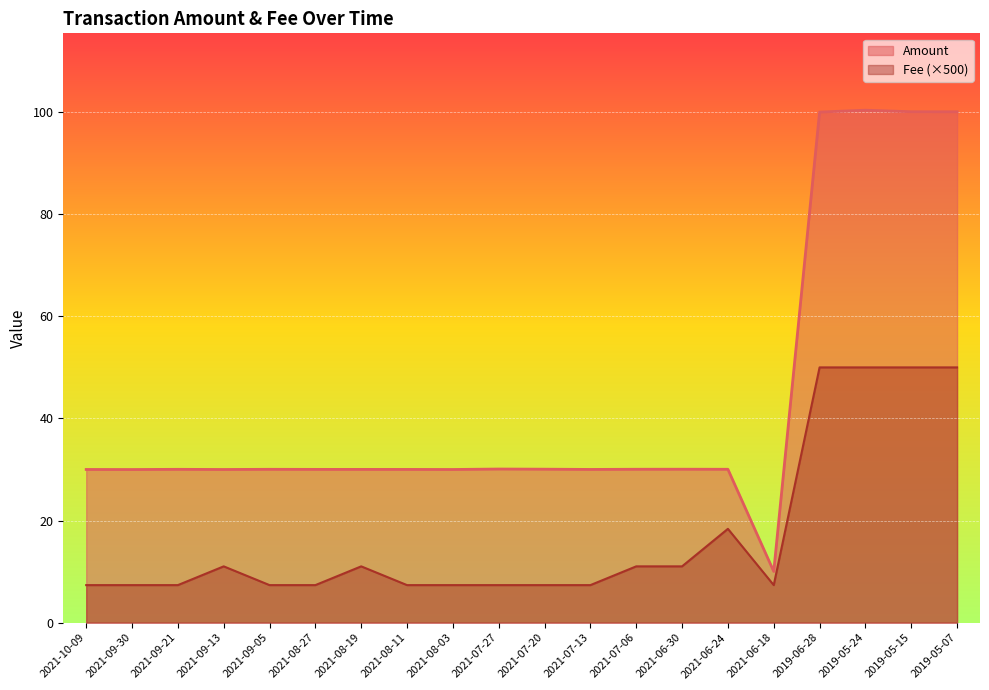

Count the number of categories in the chart.

20